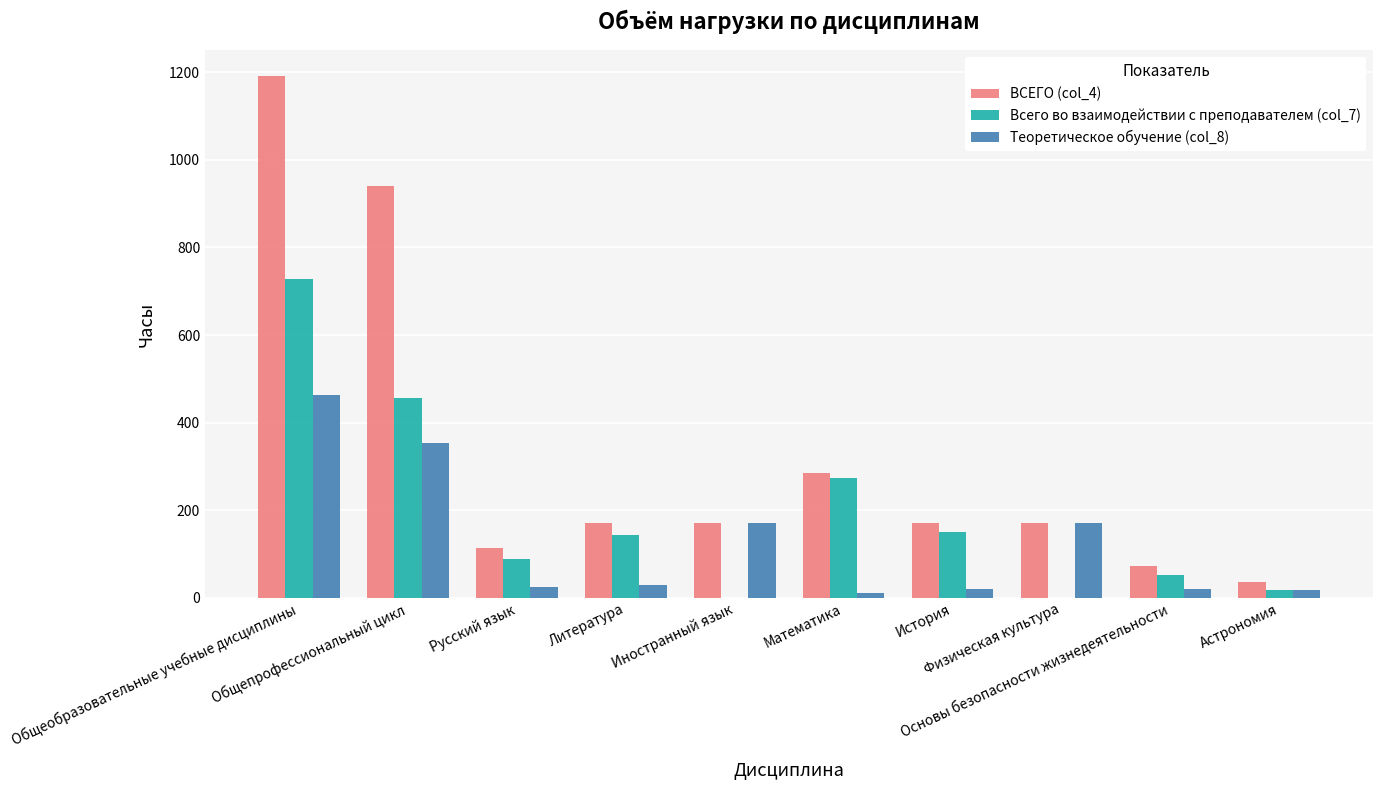

What are all the series names shown in the legend?

ВСЕГО (col_4), Всего во взаимодействии с преподавателем (col_7), Теоретическое обучение (col_8)